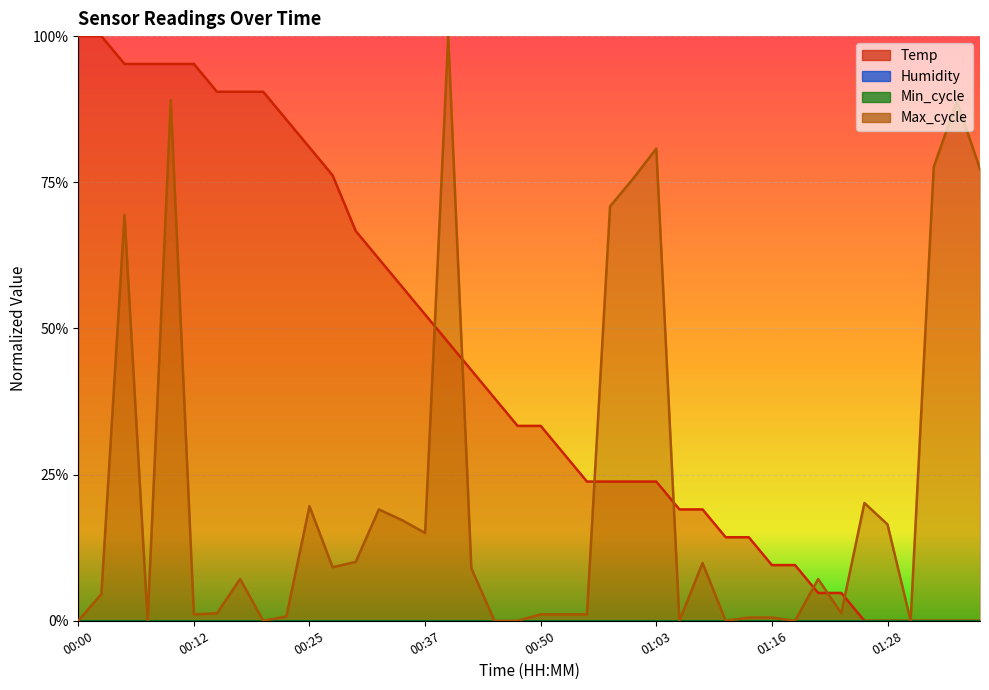

What position from the right is 00:37?

25